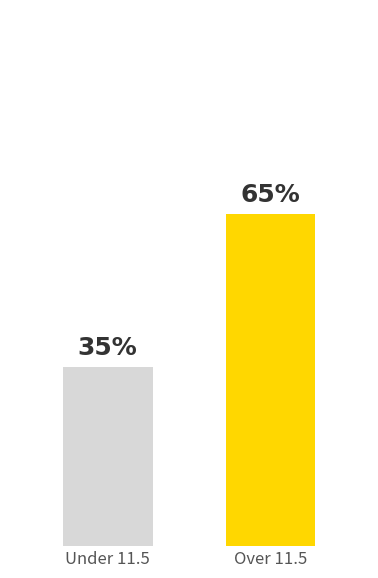

At which category does the chart reach its minimum across all series?

Under 11.5